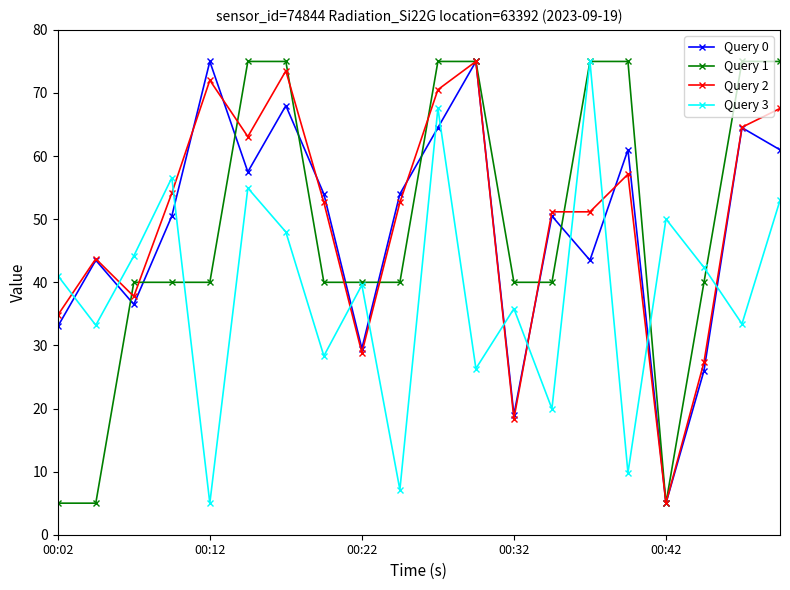

True or false: Query 0 and Query 3 cross at least once.

True